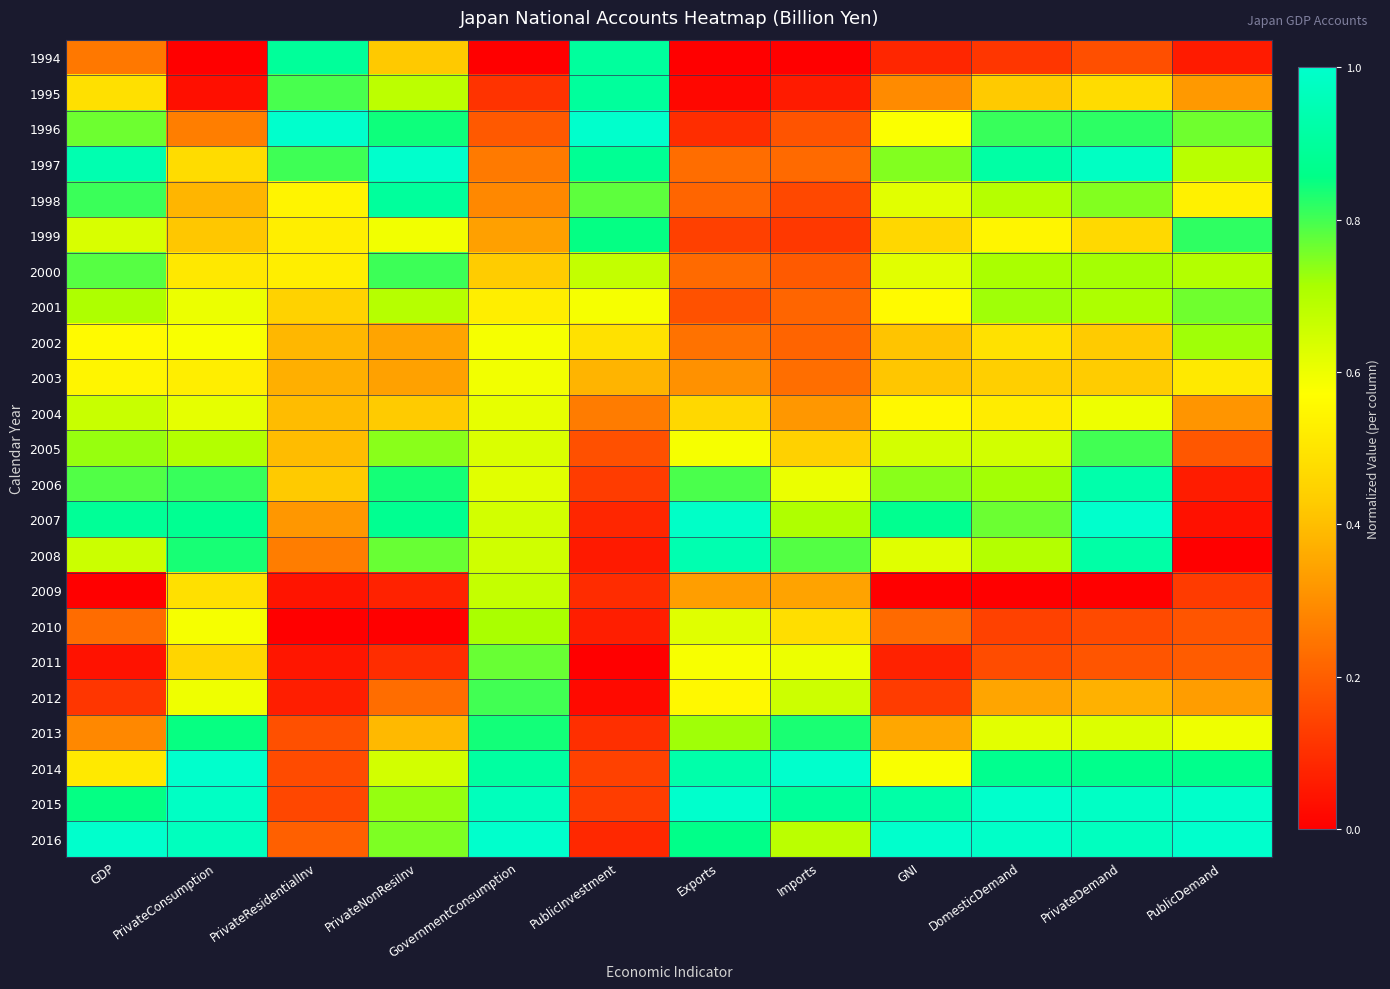

Reading left to right, extract all data points from this chart.

1994: GDP=0.3	PrivateConsumption=0.0	PrivateResidentialInv=0.9	PrivateNonResiInv=0.4	GovernmentConsumption=0.0	PublicInvestment=0.9	Exports=0.0	Imports=0.0	GNI=0.1	DomesticDemand=0.1	PrivateDemand=0.2	PublicDemand=0.1
1995: GDP=0.5	PrivateConsumption=0.0	PrivateResidentialInv=0.8	PrivateNonResiInv=0.7	GovernmentConsumption=0.1	PublicInvestment=0.9	Exports=0.0	Imports=0.1	GNI=0.3	DomesticDemand=0.4	PrivateDemand=0.5	PublicDemand=0.3
1996: GDP=0.8	PrivateConsumption=0.3	PrivateResidentialInv=1.0	PrivateNonResiInv=0.8	GovernmentConsumption=0.2	PublicInvestment=1.0	Exports=0.1	Imports=0.2	GNI=0.6	DomesticDemand=0.8	PrivateDemand=0.8	PublicDemand=0.8
1997: GDP=0.9	PrivateConsumption=0.5	PrivateResidentialInv=0.8	PrivateNonResiInv=1.0	GovernmentConsumption=0.3	PublicInvestment=0.9	Exports=0.2	Imports=0.2	GNI=0.7	DomesticDemand=0.9	PrivateDemand=1.0	PublicDemand=0.7
1998: GDP=0.8	PrivateConsumption=0.4	PrivateResidentialInv=0.5	PrivateNonResiInv=0.9	GovernmentConsumption=0.3	PublicInvestment=0.8	Exports=0.2	Imports=0.2	GNI=0.6	DomesticDemand=0.7	PrivateDemand=0.7	PublicDemand=0.5
1999: GDP=0.6	PrivateConsumption=0.4	PrivateResidentialInv=0.5	PrivateNonResiInv=0.6	GovernmentConsumption=0.3	PublicInvestment=0.9	Exports=0.1	Imports=0.1	GNI=0.5	DomesticDemand=0.5	PrivateDemand=0.5	PublicDemand=0.8
2000: GDP=0.8	PrivateConsumption=0.5	PrivateResidentialInv=0.5	PrivateNonResiInv=0.8	GovernmentConsumption=0.4	PublicInvestment=0.7	Exports=0.2	Imports=0.2	GNI=0.6	DomesticDemand=0.7	PrivateDemand=0.7	PublicDemand=0.7
2001: GDP=0.7	PrivateConsumption=0.6	PrivateResidentialInv=0.4	PrivateNonResiInv=0.7	GovernmentConsumption=0.5	PublicInvestment=0.6	Exports=0.2	Imports=0.2	GNI=0.6	DomesticDemand=0.7	PrivateDemand=0.7	PublicDemand=0.8
2002: GDP=0.6	PrivateConsumption=0.6	PrivateResidentialInv=0.4	PrivateNonResiInv=0.3	GovernmentConsumption=0.6	PublicInvestment=0.5	Exports=0.2	Imports=0.2	GNI=0.4	DomesticDemand=0.5	PrivateDemand=0.4	PublicDemand=0.7
2003: GDP=0.5	PrivateConsumption=0.5	PrivateResidentialInv=0.4	PrivateNonResiInv=0.3	GovernmentConsumption=0.6	PublicInvestment=0.4	Exports=0.3	Imports=0.2	GNI=0.4	DomesticDemand=0.4	PrivateDemand=0.4	PublicDemand=0.5
2004: GDP=0.7	PrivateConsumption=0.6	PrivateResidentialInv=0.4	PrivateNonResiInv=0.4	GovernmentConsumption=0.6	PublicInvestment=0.3	Exports=0.5	Imports=0.3	GNI=0.6	DomesticDemand=0.5	PrivateDemand=0.6	PublicDemand=0.3
2005: GDP=0.7	PrivateConsumption=0.7	PrivateResidentialInv=0.4	PrivateNonResiInv=0.7	GovernmentConsumption=0.6	PublicInvestment=0.2	Exports=0.6	Imports=0.4	GNI=0.6	DomesticDemand=0.6	PrivateDemand=0.8	PublicDemand=0.2
2006: GDP=0.8	PrivateConsumption=0.8	PrivateResidentialInv=0.4	PrivateNonResiInv=0.8	GovernmentConsumption=0.6	PublicInvestment=0.1	Exports=0.8	Imports=0.6	GNI=0.7	DomesticDemand=0.7	PrivateDemand=0.9	PublicDemand=0.1
2007: GDP=0.9	PrivateConsumption=0.9	PrivateResidentialInv=0.3	PrivateNonResiInv=0.9	GovernmentConsumption=0.6	PublicInvestment=0.1	Exports=1.0	Imports=0.7	GNI=0.9	DomesticDemand=0.8	PrivateDemand=1.0	PublicDemand=0.0
2008: GDP=0.7	PrivateConsumption=0.8	PrivateResidentialInv=0.3	PrivateNonResiInv=0.8	GovernmentConsumption=0.7	PublicInvestment=0.1	Exports=0.9	Imports=0.8	GNI=0.6	DomesticDemand=0.7	PrivateDemand=0.9	PublicDemand=0.0
2009: GDP=0.0	PrivateConsumption=0.5	PrivateResidentialInv=0.0	PrivateNonResiInv=0.1	GovernmentConsumption=0.7	PublicInvestment=0.1	Exports=0.3	Imports=0.3	GNI=0.0	DomesticDemand=0.0	PrivateDemand=0.0	PublicDemand=0.1
2010: GDP=0.2	PrivateConsumption=0.6	PrivateResidentialInv=0.0	PrivateNonResiInv=0.0	GovernmentConsumption=0.7	PublicInvestment=0.1	Exports=0.6	Imports=0.5	GNI=0.2	DomesticDemand=0.1	PrivateDemand=0.2	PublicDemand=0.2
2011: GDP=0.0	PrivateConsumption=0.5	PrivateResidentialInv=0.0	PrivateNonResiInv=0.1	GovernmentConsumption=0.8	PublicInvestment=0.0	Exports=0.6	Imports=0.6	GNI=0.1	DomesticDemand=0.2	PrivateDemand=0.2	PublicDemand=0.2
2012: GDP=0.1	PrivateConsumption=0.6	PrivateResidentialInv=0.1	PrivateNonResiInv=0.2	GovernmentConsumption=0.8	PublicInvestment=0.0	Exports=0.6	Imports=0.7	GNI=0.1	DomesticDemand=0.3	PrivateDemand=0.4	PublicDemand=0.3
2013: GDP=0.3	PrivateConsumption=0.9	PrivateResidentialInv=0.2	PrivateNonResiInv=0.4	GovernmentConsumption=0.8	PublicInvestment=0.1	Exports=0.7	Imports=0.8	GNI=0.4	DomesticDemand=0.6	PrivateDemand=0.6	PublicDemand=0.6
2014: GDP=0.5	PrivateConsumption=1.0	PrivateResidentialInv=0.2	PrivateNonResiInv=0.6	GovernmentConsumption=0.9	PublicInvestment=0.1	Exports=0.9	Imports=1.0	GNI=0.6	DomesticDemand=0.9	PrivateDemand=0.9	PublicDemand=0.9
2015: GDP=0.9	PrivateConsumption=1.0	PrivateResidentialInv=0.2	PrivateNonResiInv=0.7	GovernmentConsumption=1.0	PublicInvestment=0.1	Exports=1.0	Imports=0.9	GNI=0.9	DomesticDemand=1.0	PrivateDemand=1.0	PublicDemand=1.0
2016: GDP=1.0	PrivateConsumption=1.0	PrivateResidentialInv=0.2	PrivateNonResiInv=0.8	GovernmentConsumption=1.0	PublicInvestment=0.1	Exports=0.9	Imports=0.7	GNI=1.0	DomesticDemand=1.0	PrivateDemand=1.0	PublicDemand=1.0